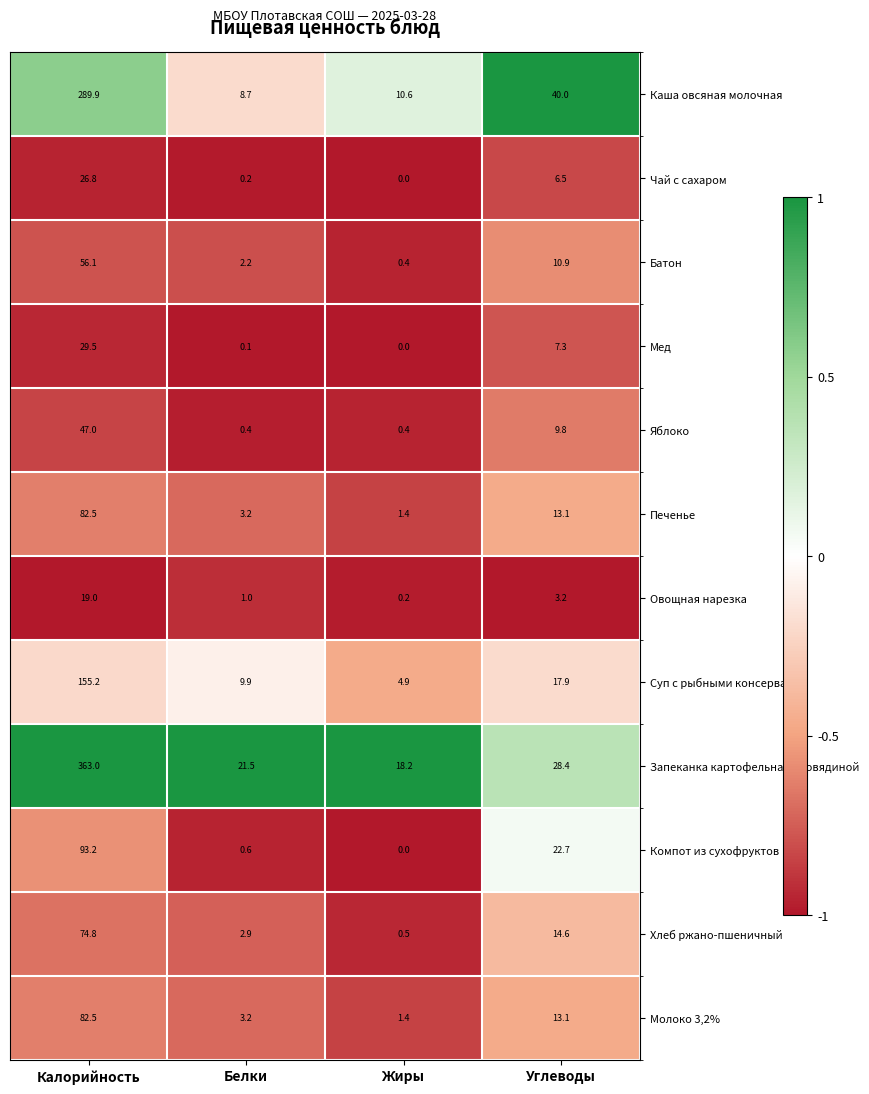

At which category is the sum across all series the highest?

Калорийность